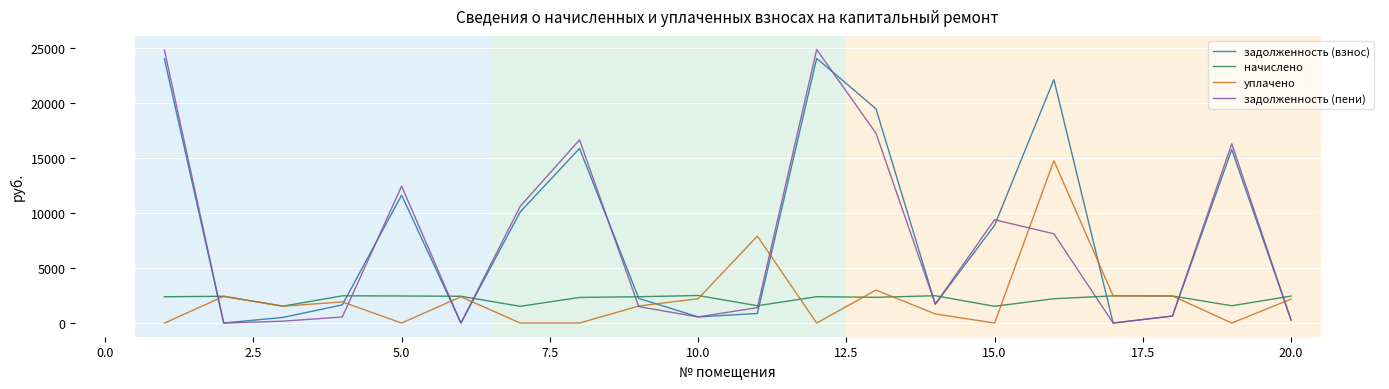

What is the maximum value for уплачено?

14760.4